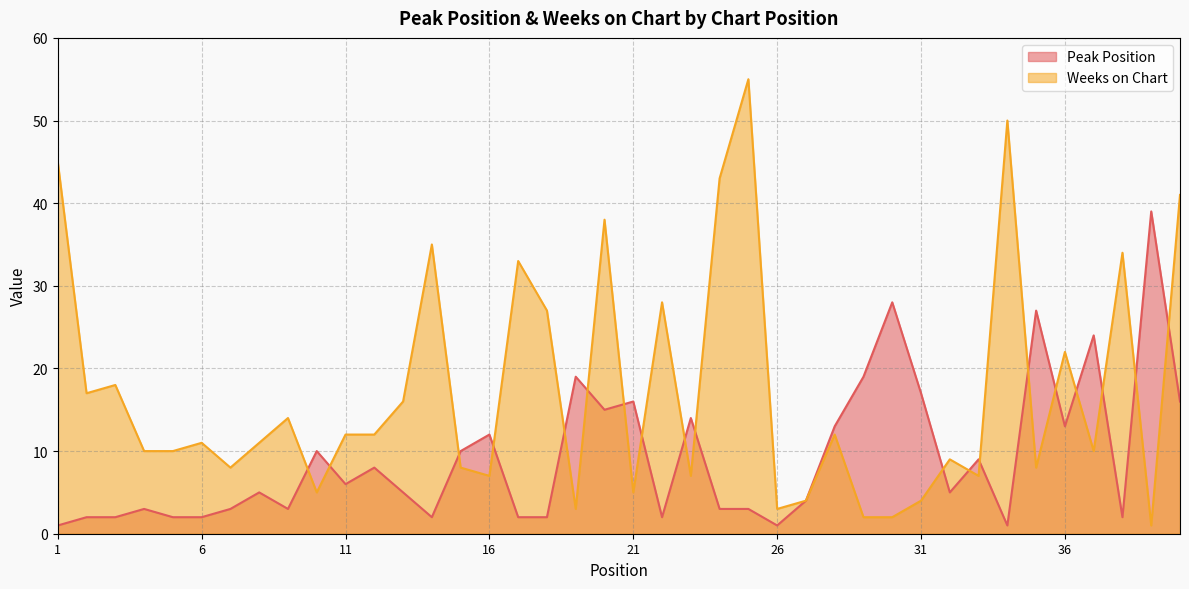

Which category has the highest value across all series?

25